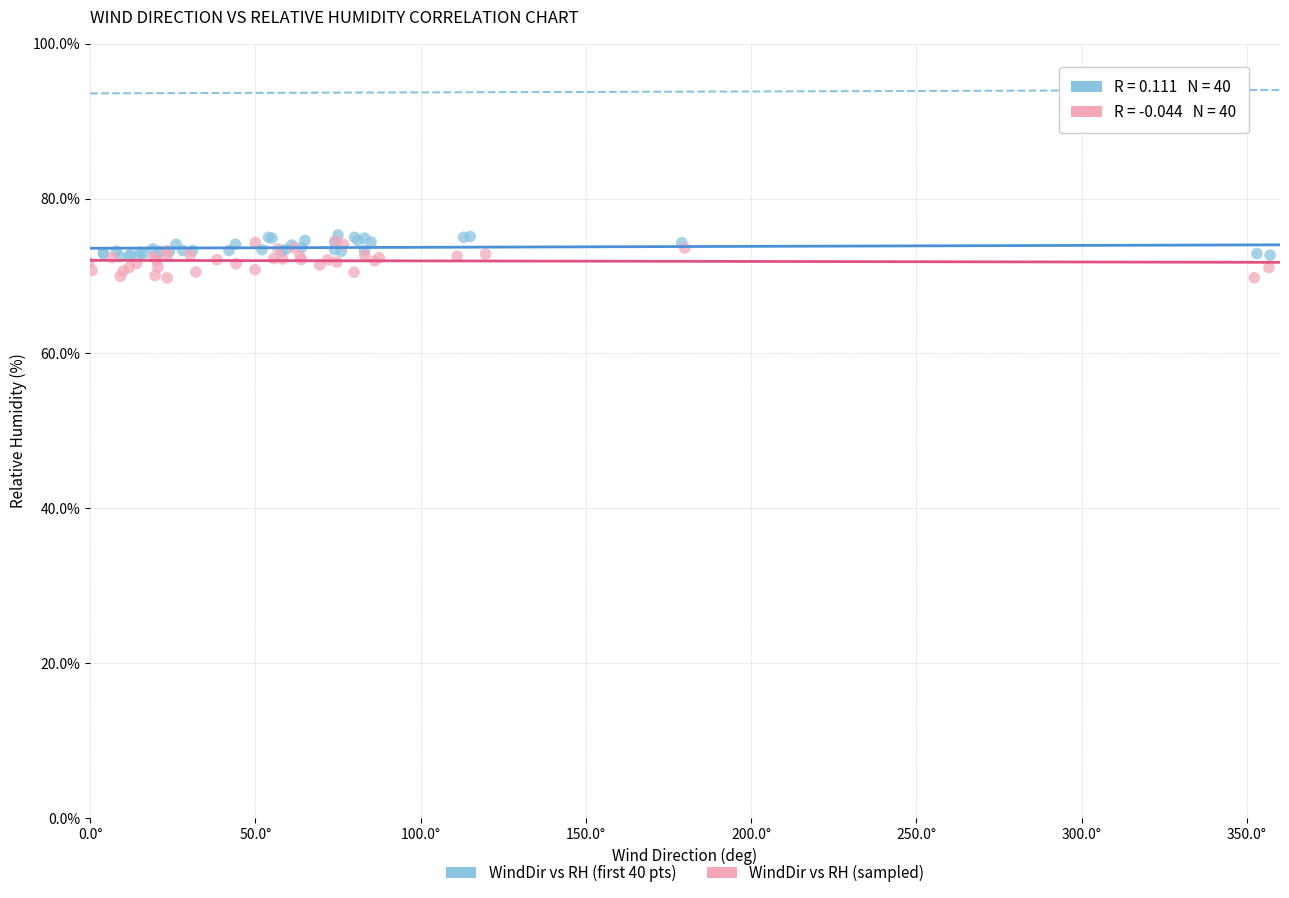

Which series has the widest spread of Y values?

WindDir vs RH (sampled)